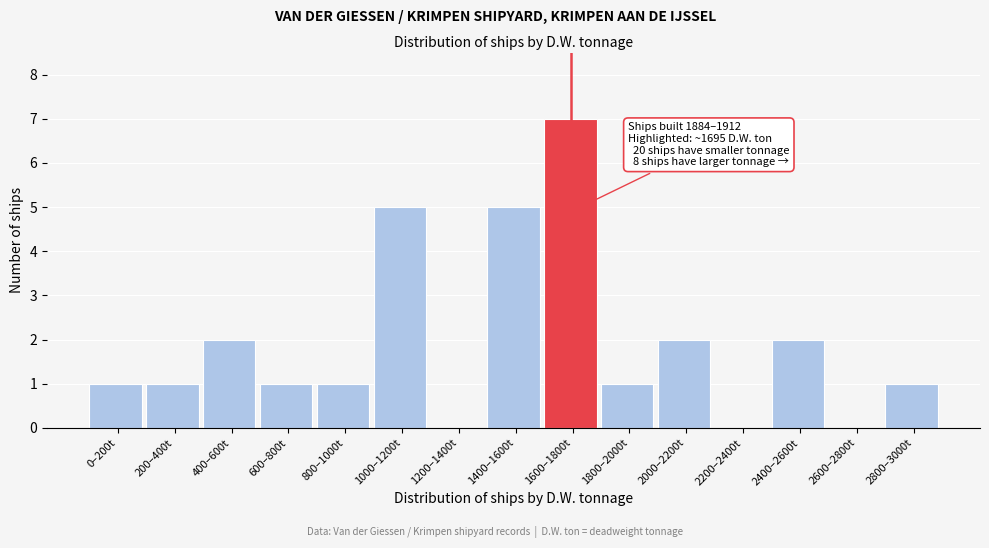

Reading left to right, what are all the values shown in this chart?

0–200t=1	200–400t=1	400–600t=2	600–800t=1	800–1000t=1	1000–1200t=5	1200–1400t=0	1400–1600t=5	1600–1800t=7	1800–2000t=1	2000–2200t=2	2200–2400t=0	2400–2600t=2	2600–2800t=0	2800–3000t=1